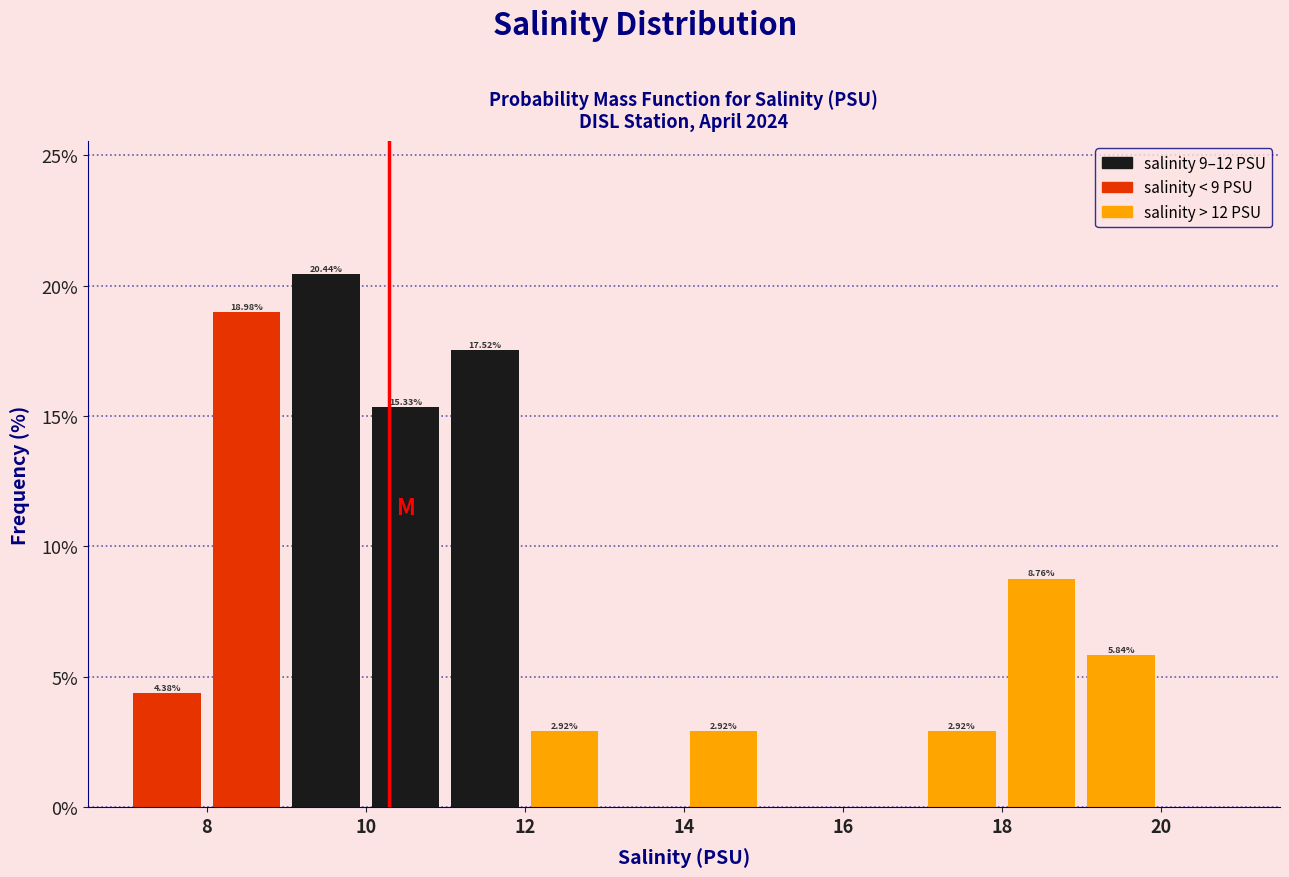

Which range on the x-axis has the tallest bar?

9 to 10